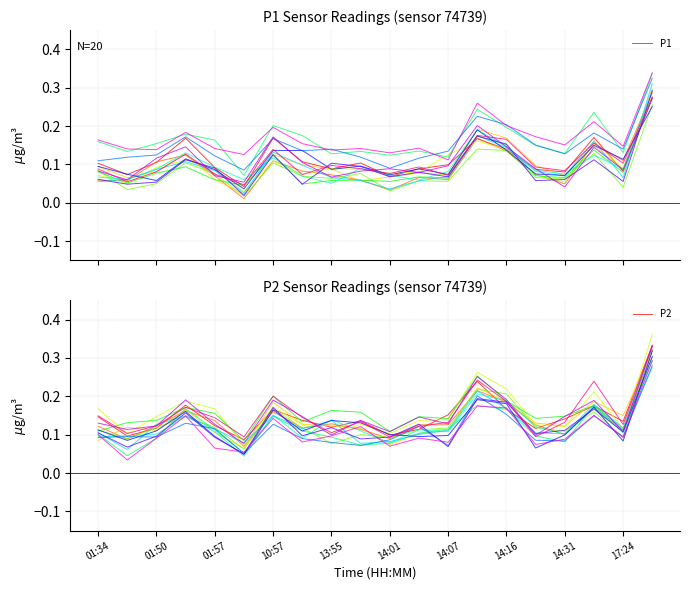

The value of P2 at 13:55 is 0.0. True or false?

False